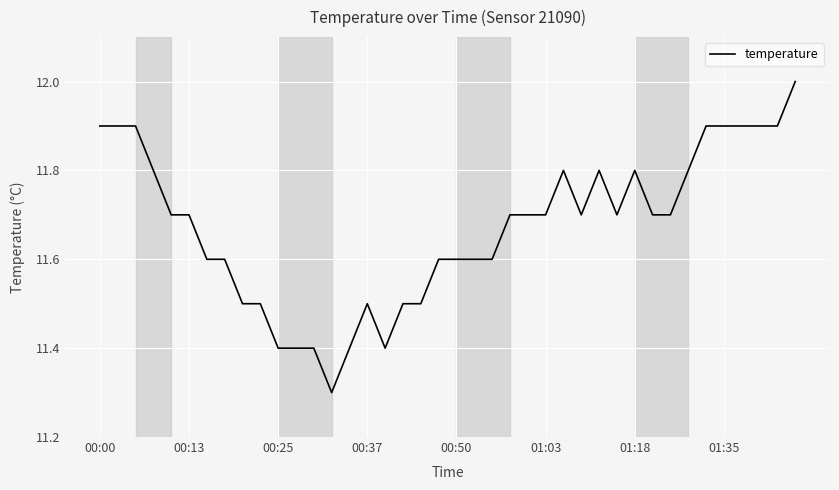

What is the maximum value shown in the chart?

12.0